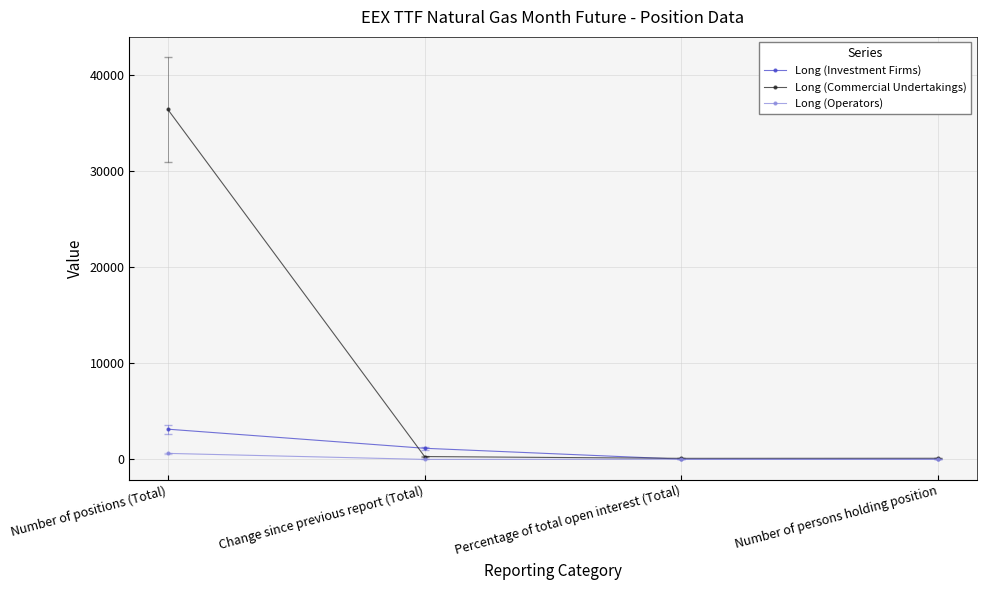

At which category is the sum across all series the highest?

Number of positions (Total)